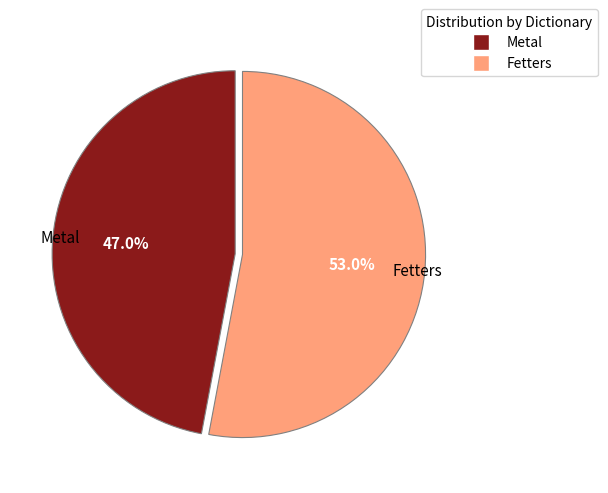

To the nearest percent, what is the difference between the largest and smallest slice percentages?

6%